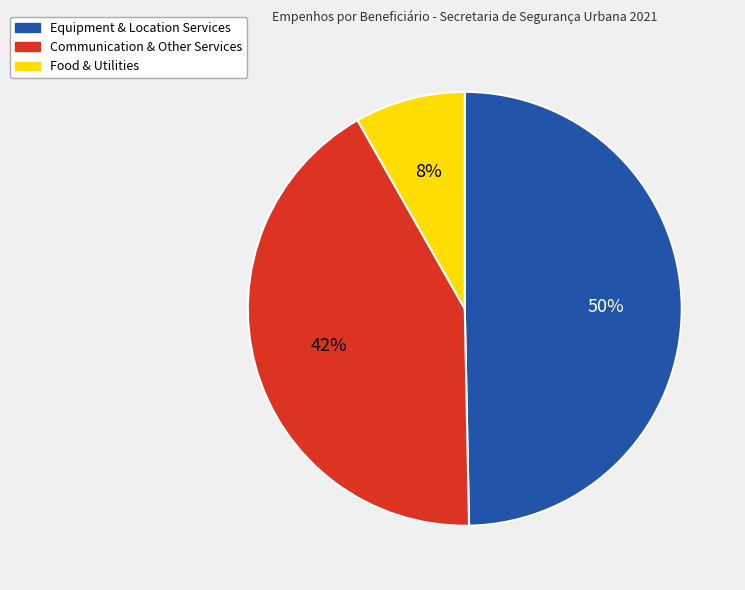

To the nearest percent, what is the average slice percentage?

33%